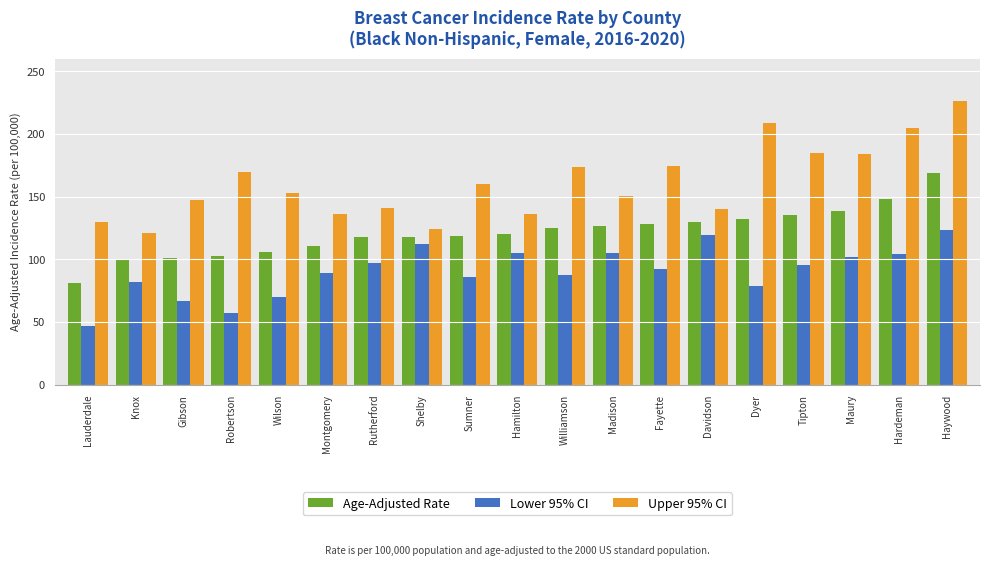

Which series changed the most between Gibson and Shelby?

Lower 95% CI